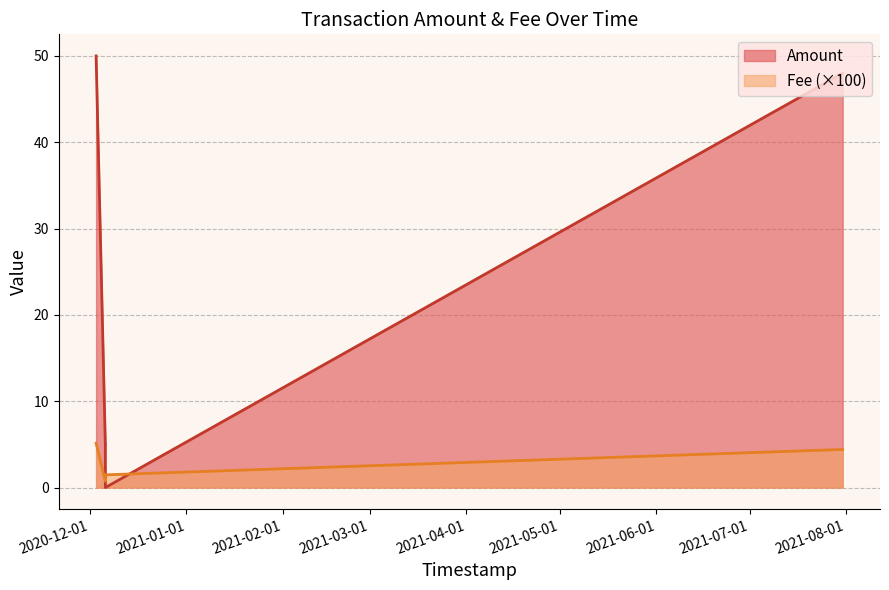

Which category has the highest value across all series?

2020-12-03 01:45:18